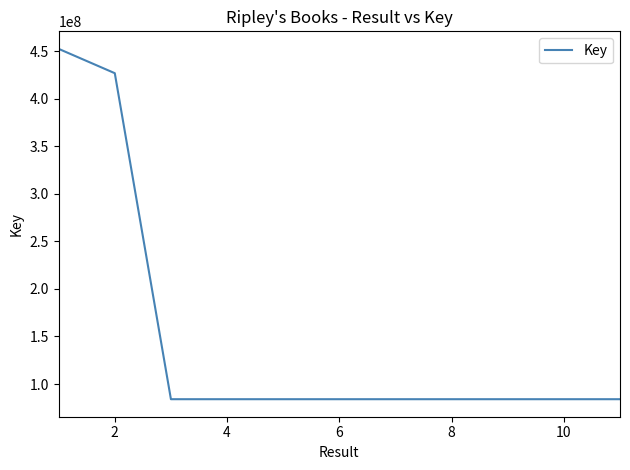

What is the greatest value displayed?

452272092